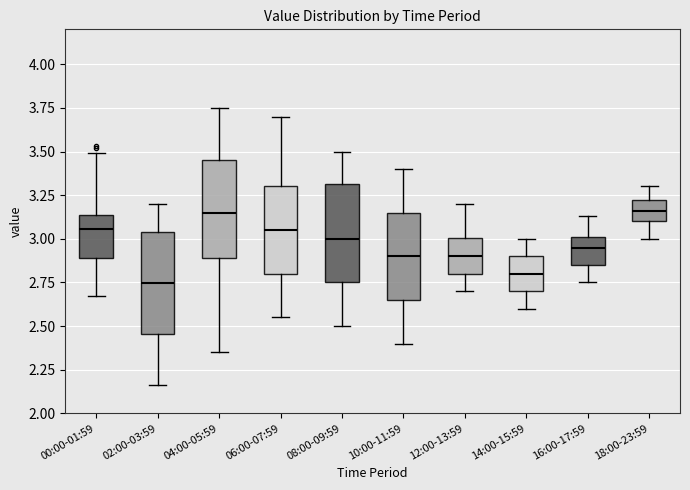

Reading left to right, transcribe this box plot: for each box, give where its median line is, the range the box spans, and where its two whiskers end, as read against the y-axis. The values are not printed on the chart, so give them approximately, as read against the axis.

00:00-01:59: median 3.05, box 2.90 to 3.15, whiskers 2.65 to 3.50
02:00-03:59: median 2.75, box 2.45 to 3.05, whiskers 2.15 to 3.20
04:00-05:59: median 3.15, box 2.90 to 3.45, whiskers 2.35 to 3.75
06:00-07:59: median 3.05, box 2.80 to 3.30, whiskers 2.55 to 3.70
08:00-09:59: median 3.00, box 2.75 to 3.30, whiskers 2.50 to 3.50
10:00-11:59: median 2.90, box 2.65 to 3.15, whiskers 2.40 to 3.40
12:00-13:59: median 2.90, box 2.80 to 3.00, whiskers 2.70 to 3.20
14:00-15:59: median 2.80, box 2.70 to 2.90, whiskers 2.60 to 3.00
16:00-17:59: median 2.95, box 2.85 to 3.00, whiskers 2.75 to 3.15
18:00-23:59: median 3.15, box 3.10 to 3.25, whiskers 3.00 to 3.30